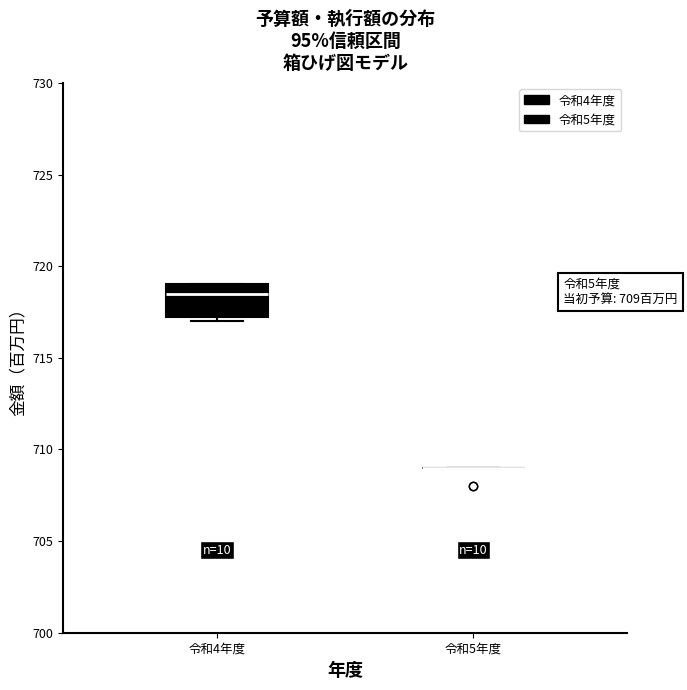

Which box is the tallest, from its lower edge to its upper edge?

令和4年度